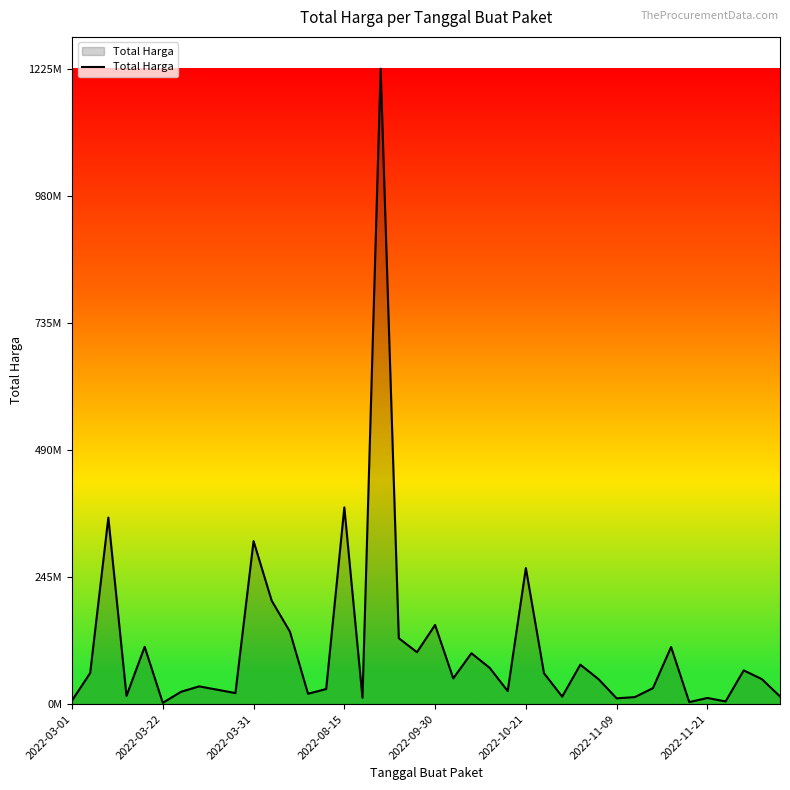

What is the label of the 14th point from the left?

13